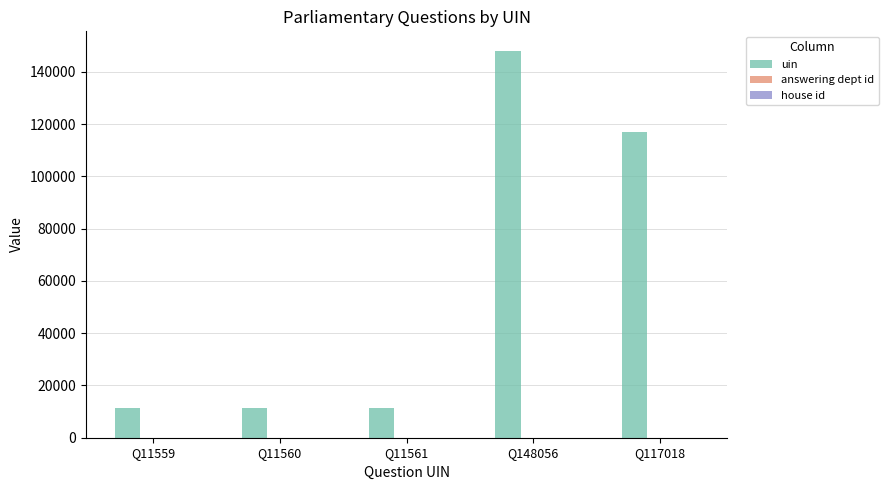

At which category is the sum across all series the highest?

Q148056